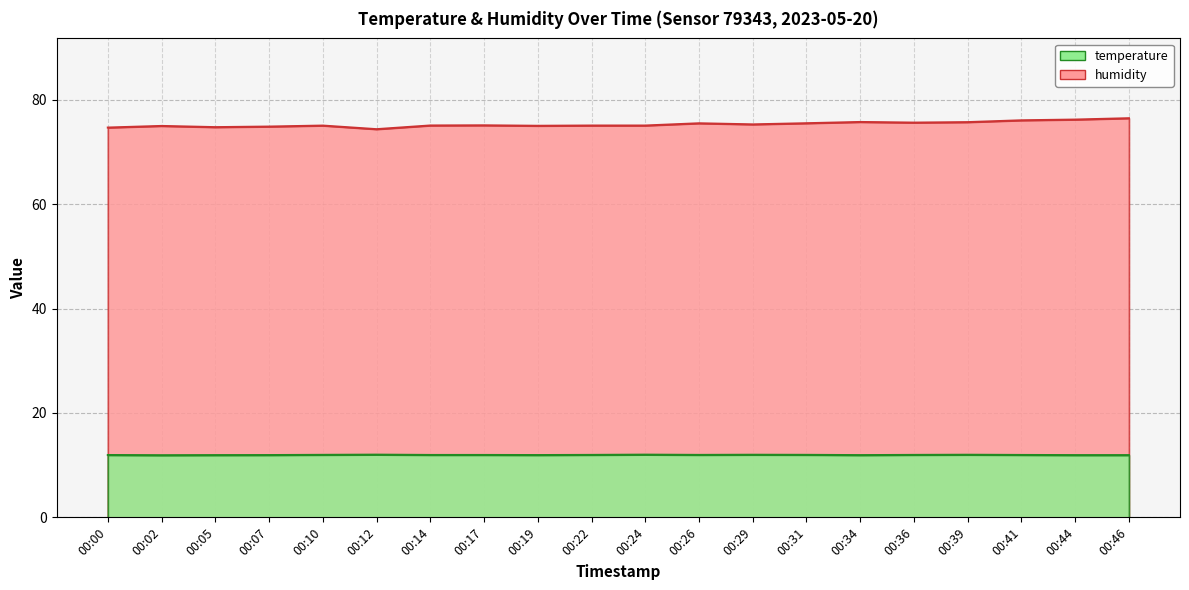

Which series has the largest range (max minus min)?

humidity